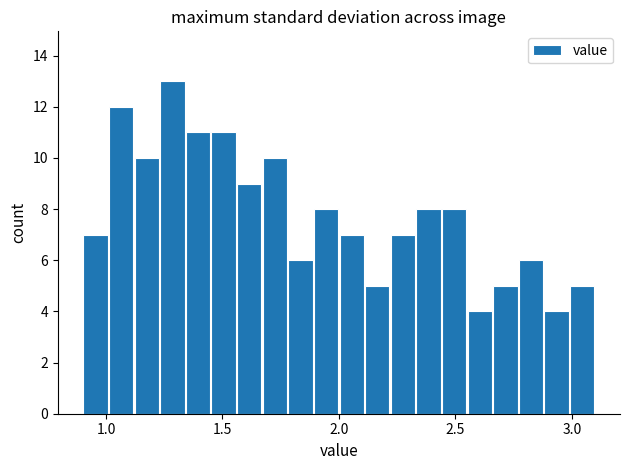

Read against the x-axis, roughly where is the centre of the tallest bar?

1.30